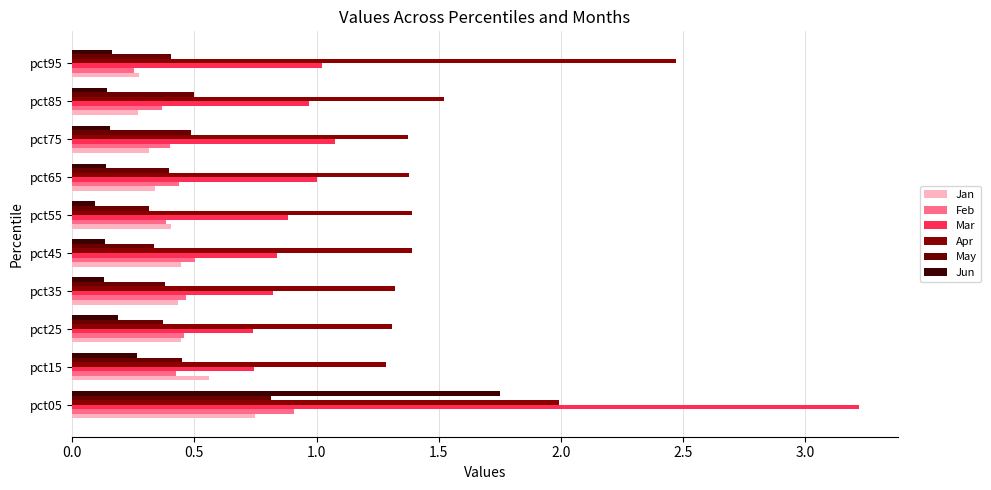

How many series are shown in this chart?

6